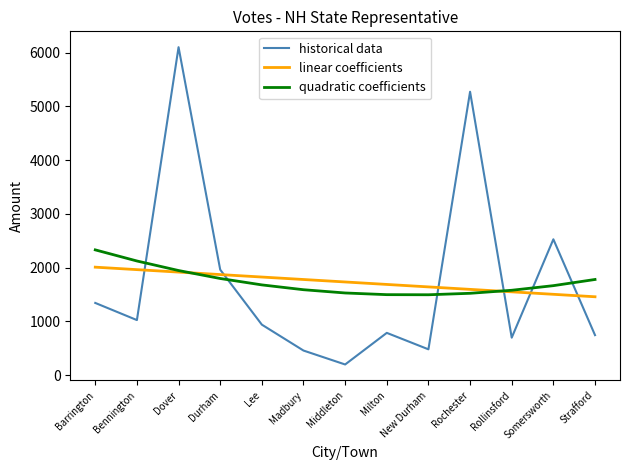

The quadratic coefficients series shows 2123.5 at Bennington. True or false?

True